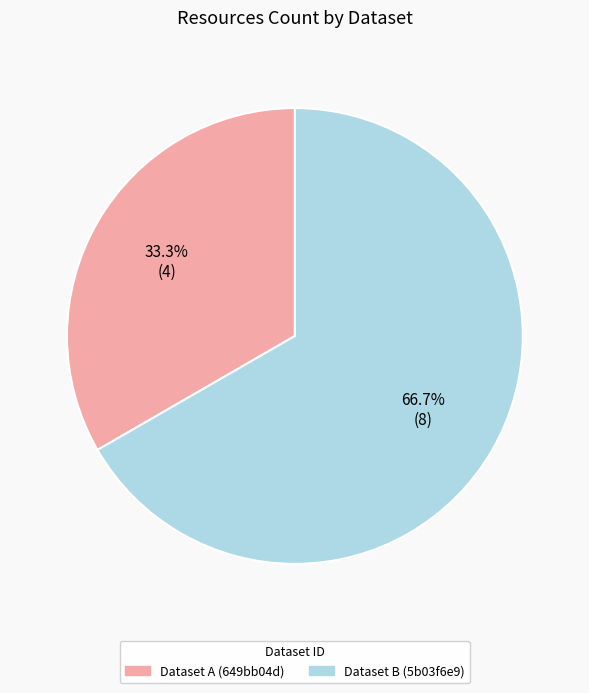

Does any single category account for the majority?

Yes